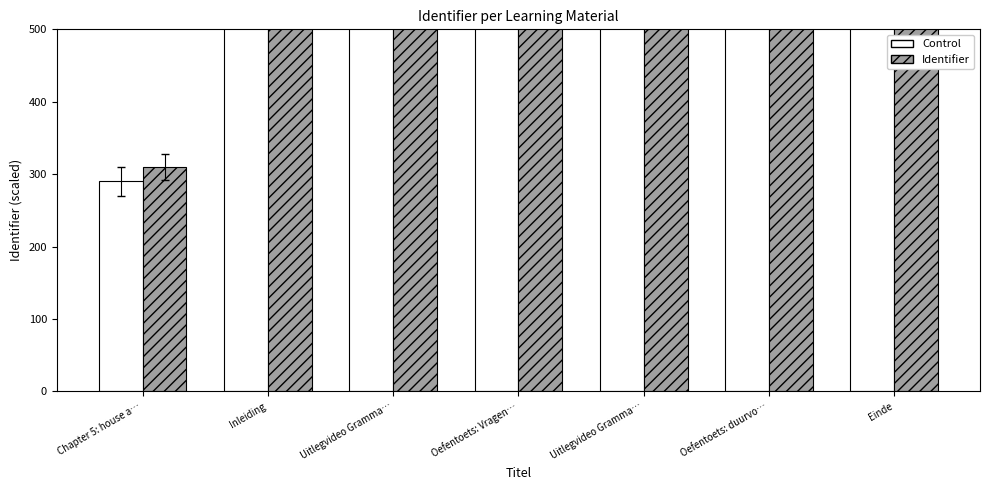

How many groups of bars are there?

7